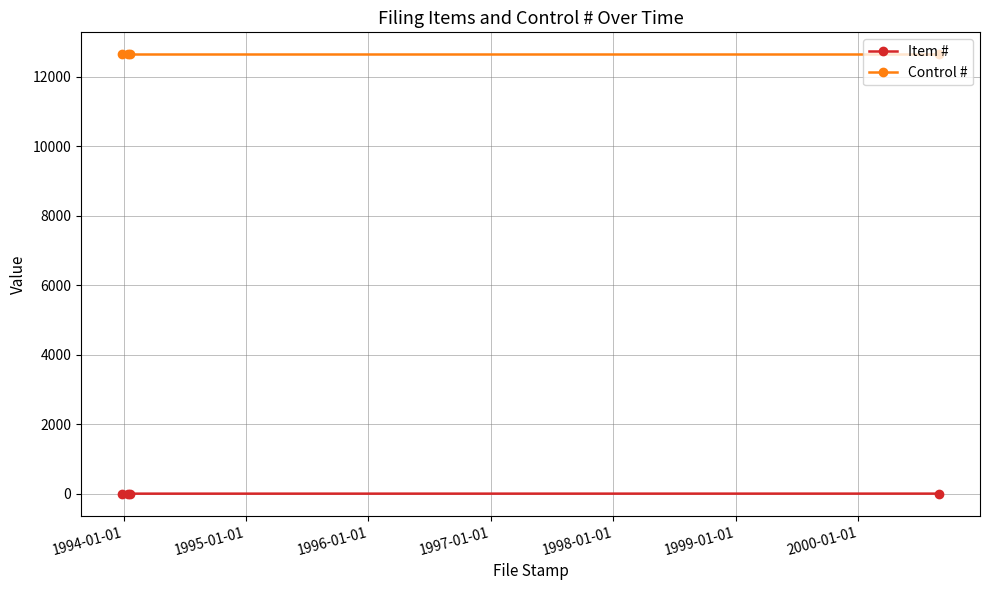

Rank the series by their average value, from highest to lowest.

Control #, Item #